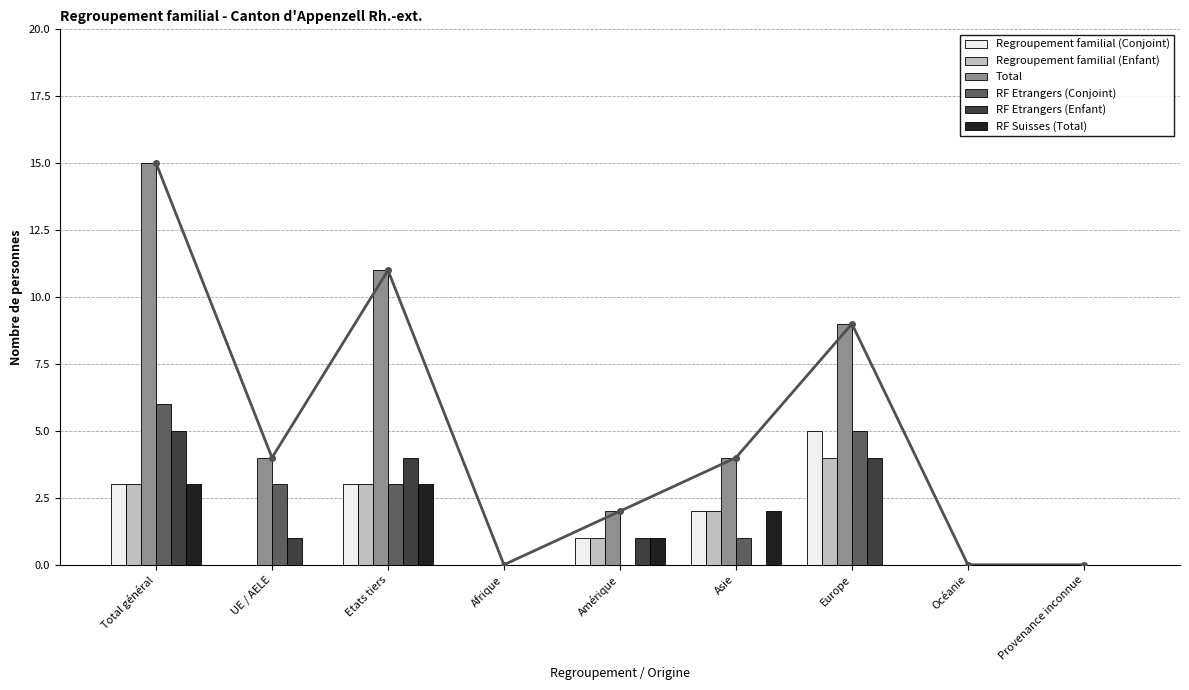

What is the difference between the highest and lowest values at Total général?

12